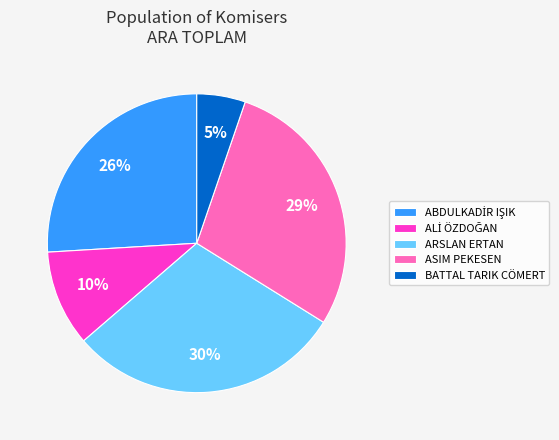

Between ARSLAN ERTAN and BATTAL TARIK CÖMERT, which is larger?

ARSLAN ERTAN